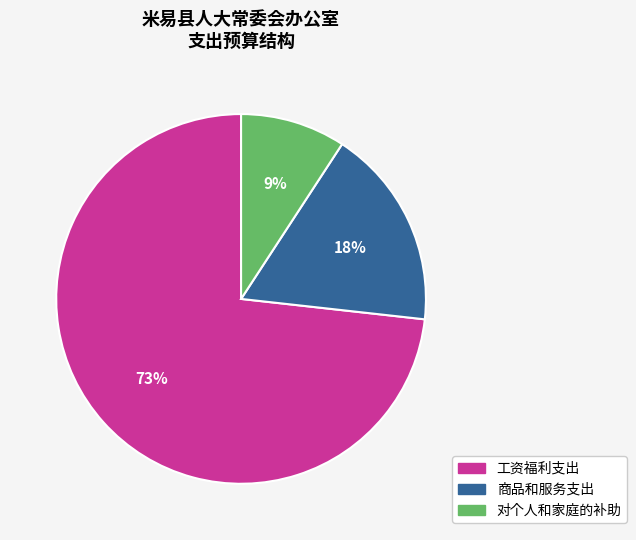

Between 商品和服务支出 and 工资福利支出, which is larger?

工资福利支出